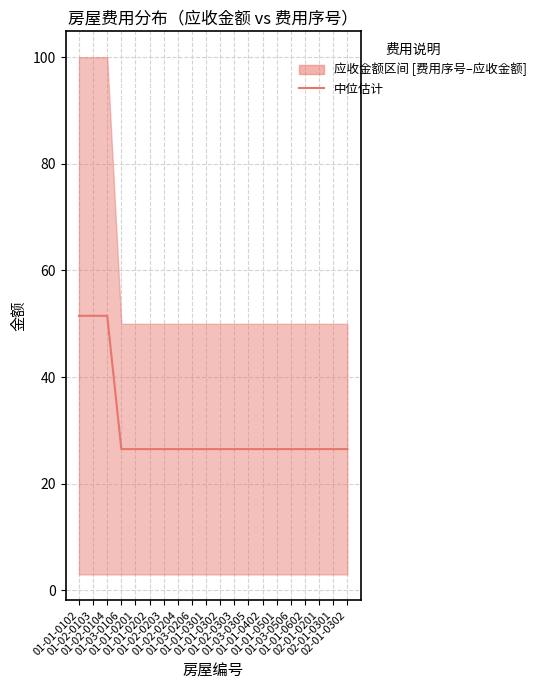

Read the value at 02-01-0301.

26.5